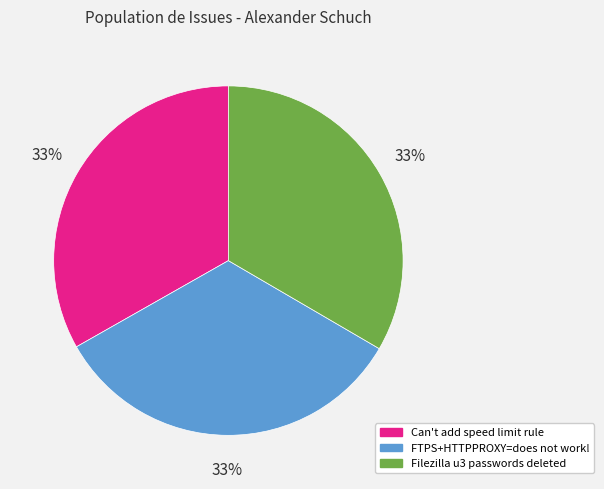

Is the sum of FTPS+HTTPPROXY=does not work! and Filezilla u3 passwords deleted greater than half?

Yes